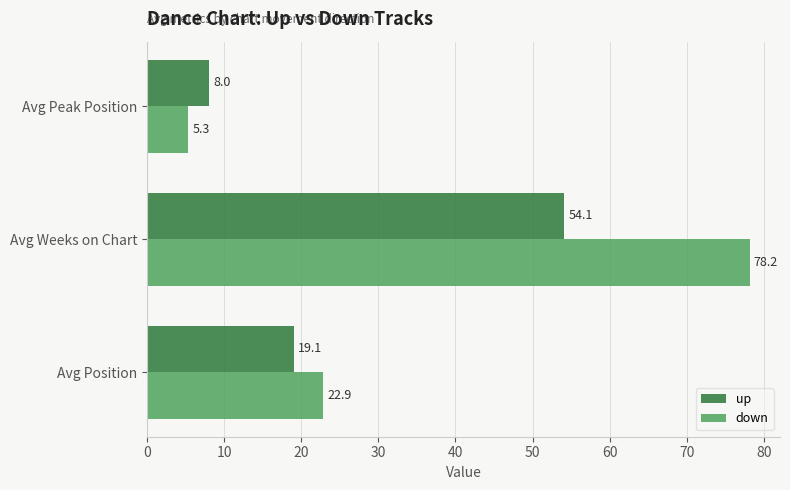

What is the minimum value for up?

8.0